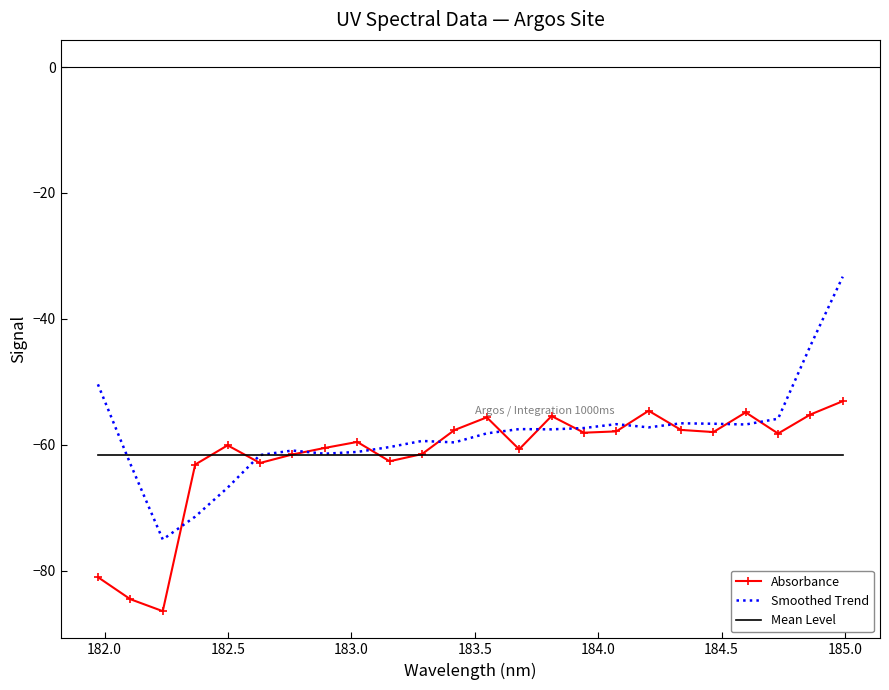

What is the maximum value for Mean Level?

-61.7